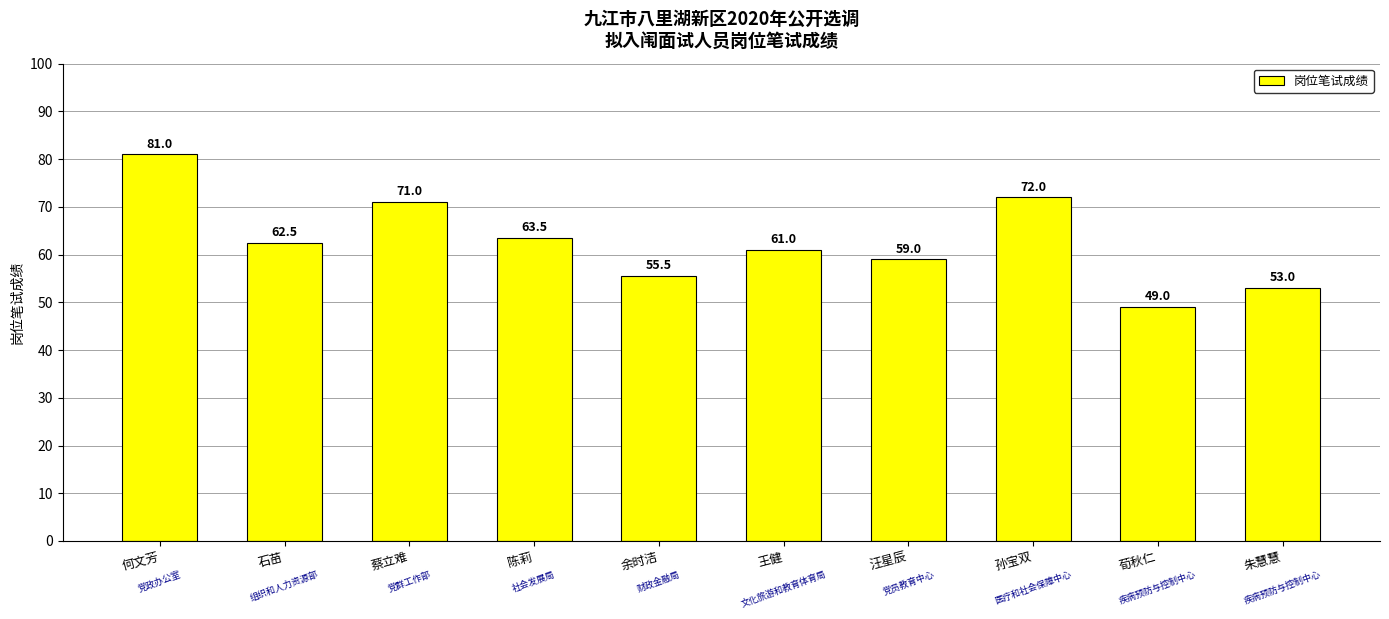

What is the smallest value displayed?

49.0